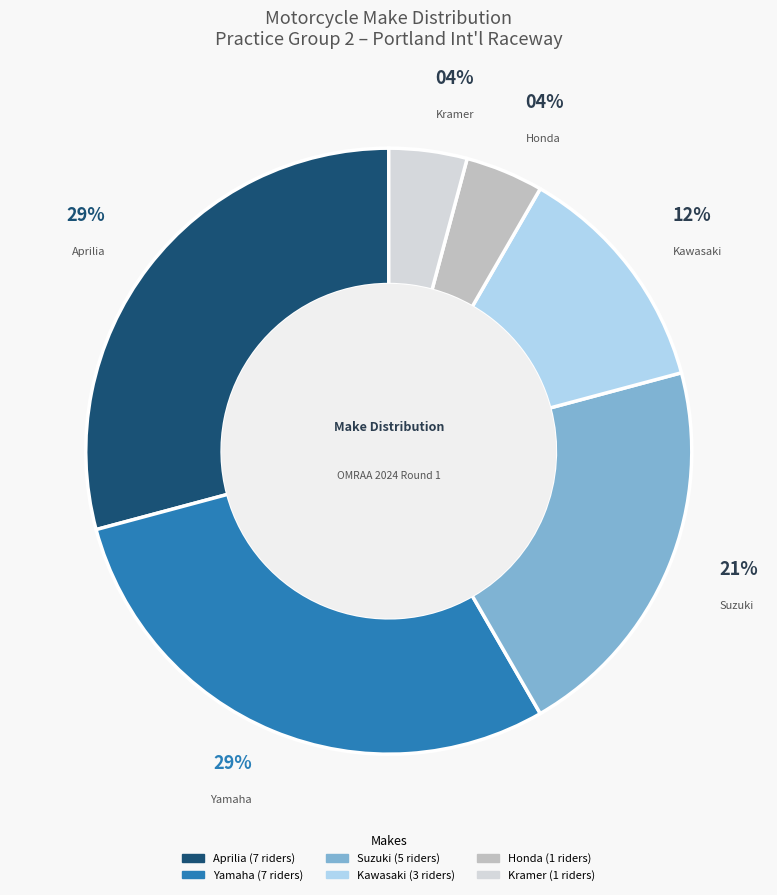

True or false: Suzuki accounts for 33% of the total.

False